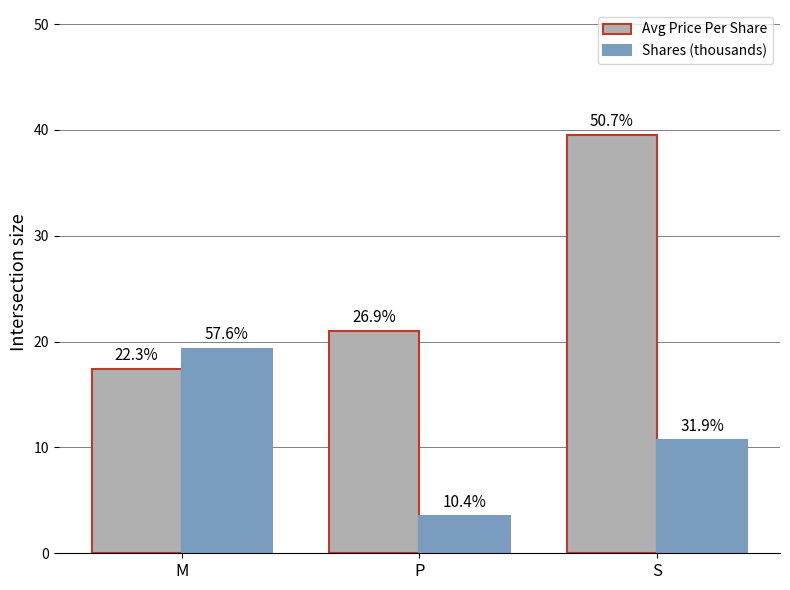

How many bars are there in each group?

2